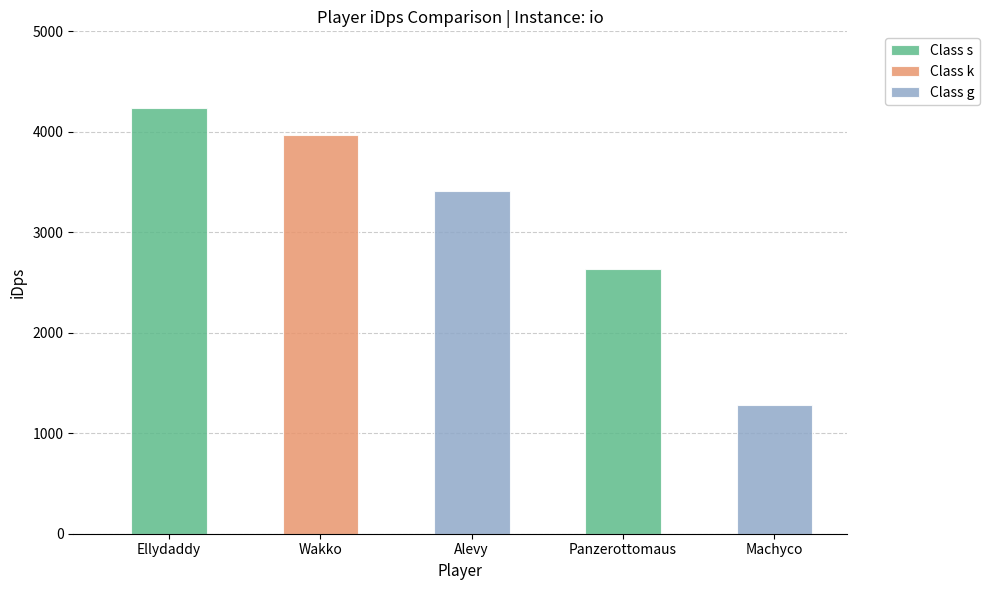

How many bars are there in total?

5